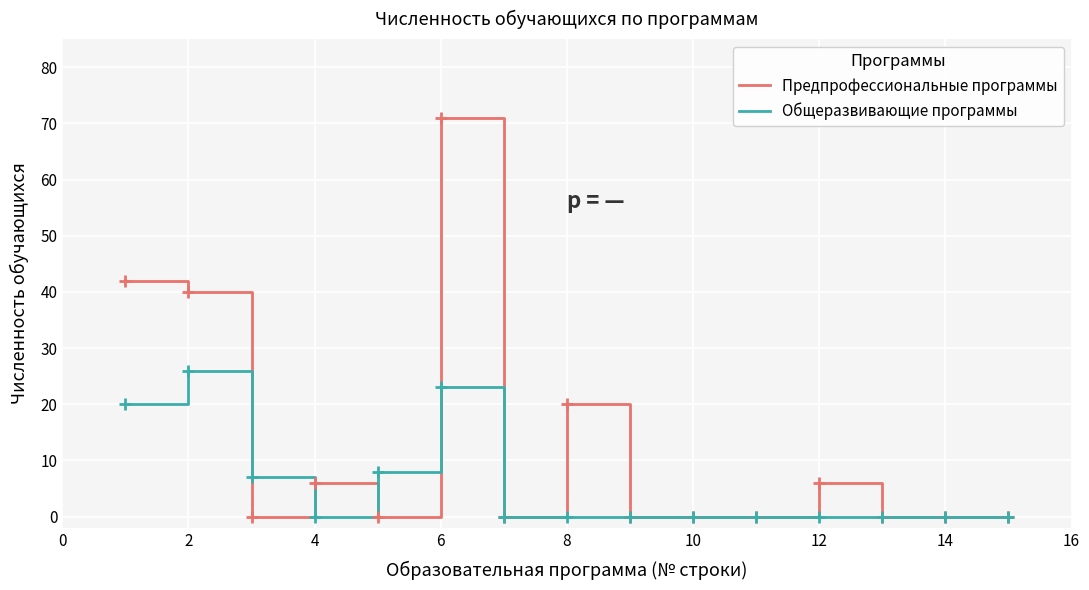

Which series has the largest total across all categories?

Предпрофессиональные программы